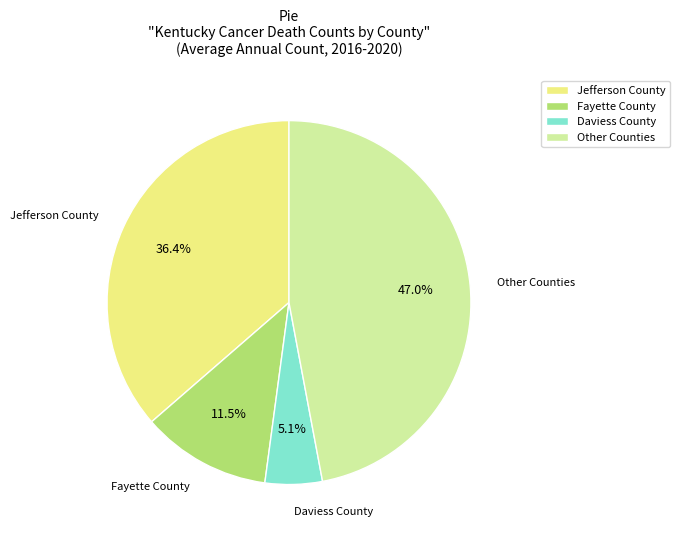

Rank the categories by value from lowest to highest.

Daviess County, Fayette County, Jefferson County, Other Counties